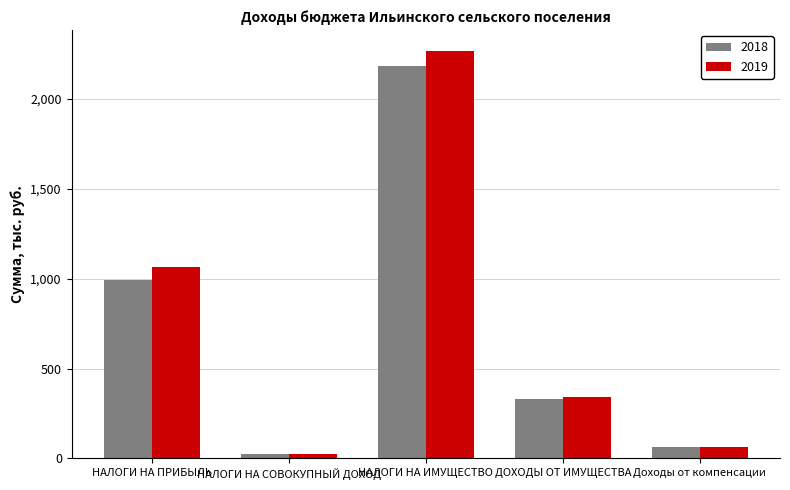

How many bars are there in total?

10